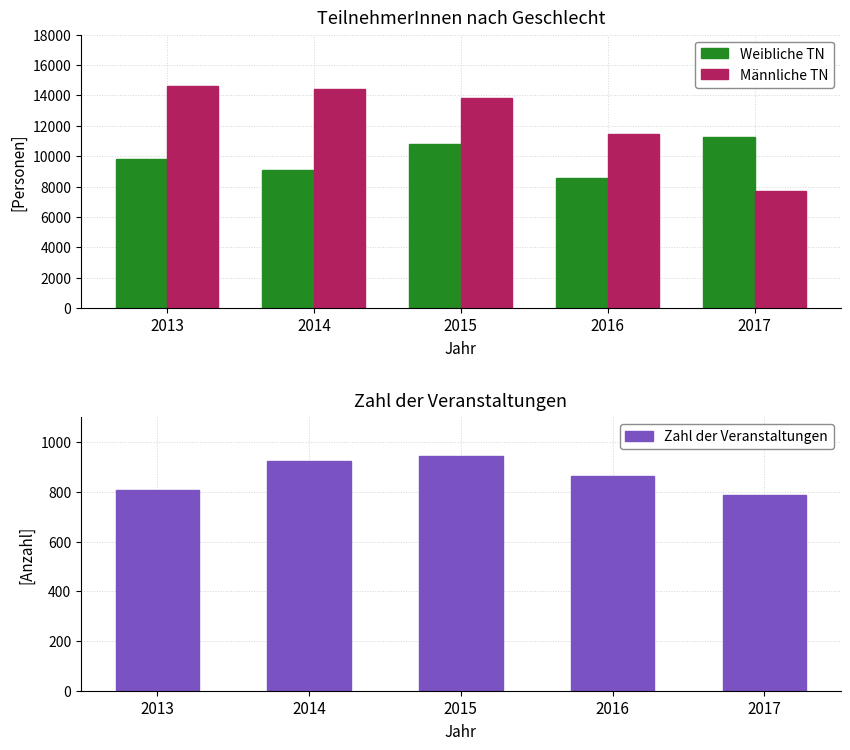

Which series has the largest total across all categories?

Männliche TN